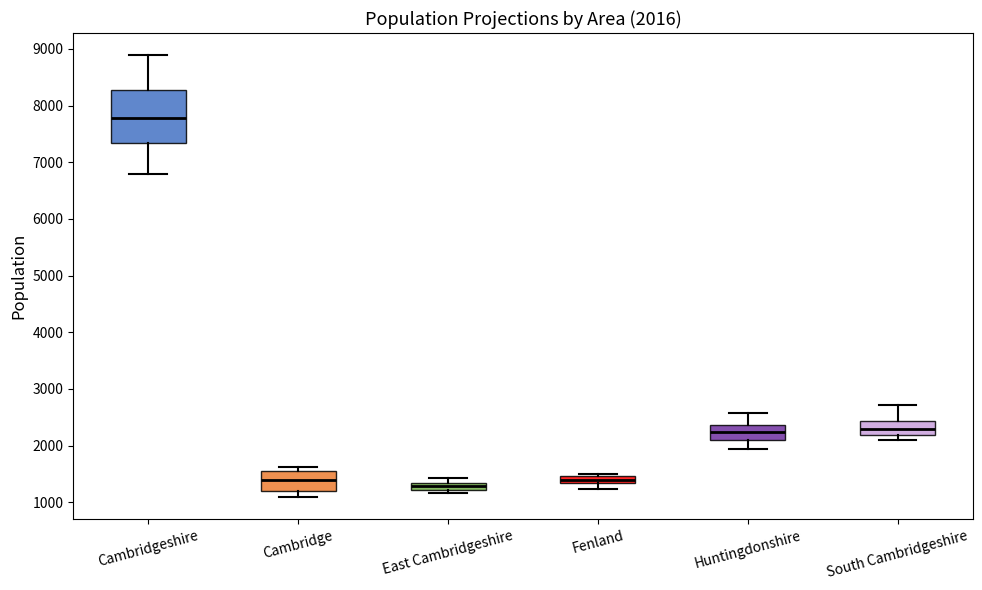

Comparing the boxes themselves (not the whiskers), which one is the tallest?

Cambridgeshire